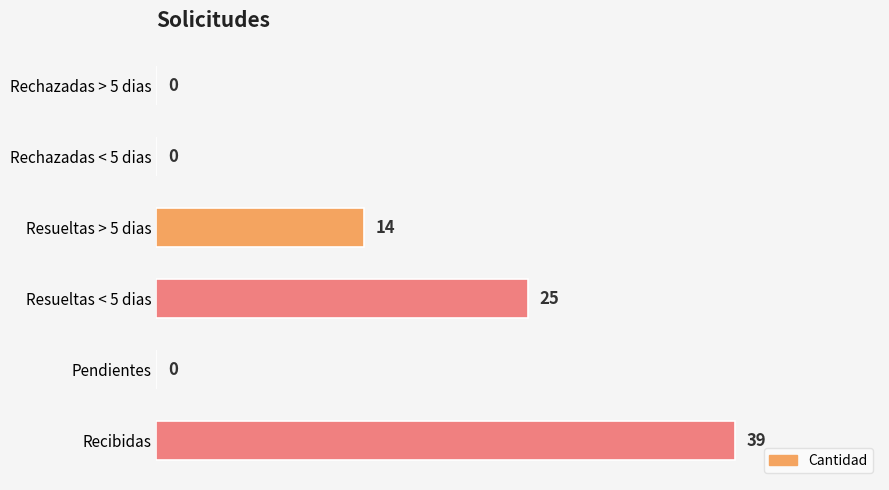

True or false: the data shows 0 at Rechazadas > 5 dias.

True